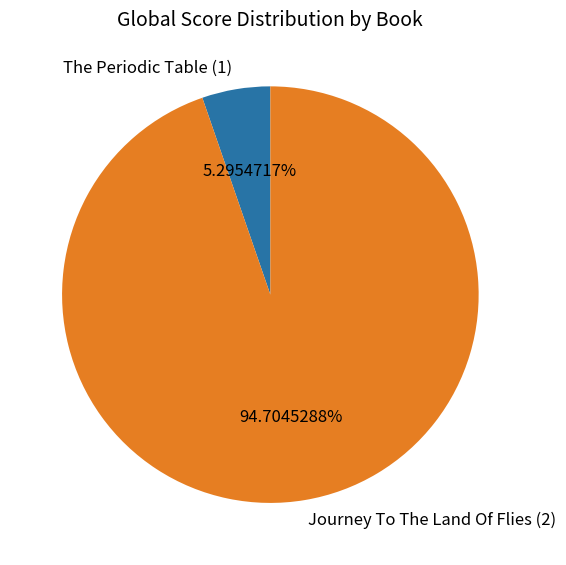

To the nearest percent, what portion does The Periodic Table (1) represent?

5%